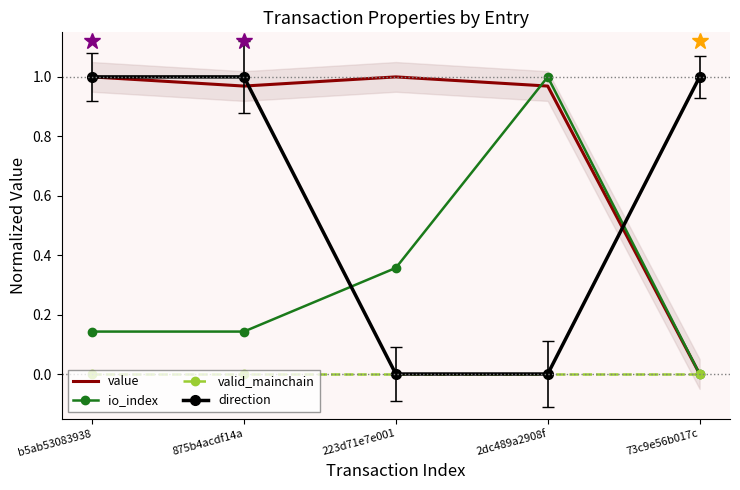

Which series has the largest range (max minus min)?

value